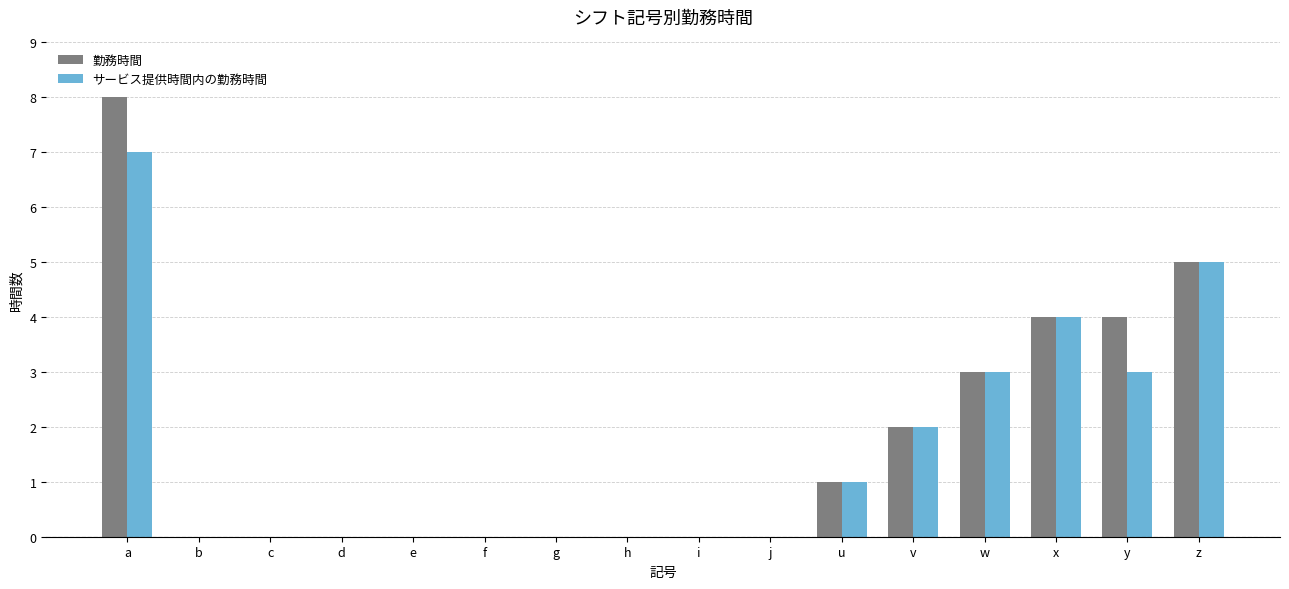

How many サービス提供時間内の勤務時間 values are between 0 and 3?

13